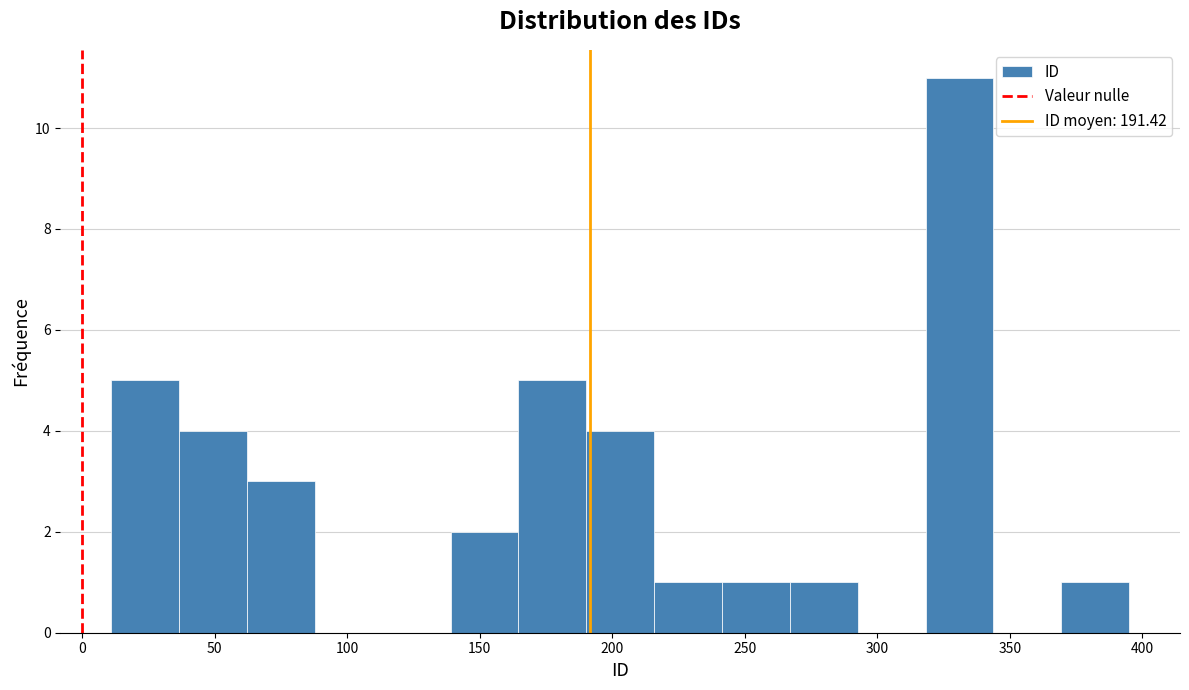

How tall is the bar that spans 370 to 395 on the x-axis? Neither the bar edges nor the heights are printed on the chart, so give them approximately, as read against the axes.

1